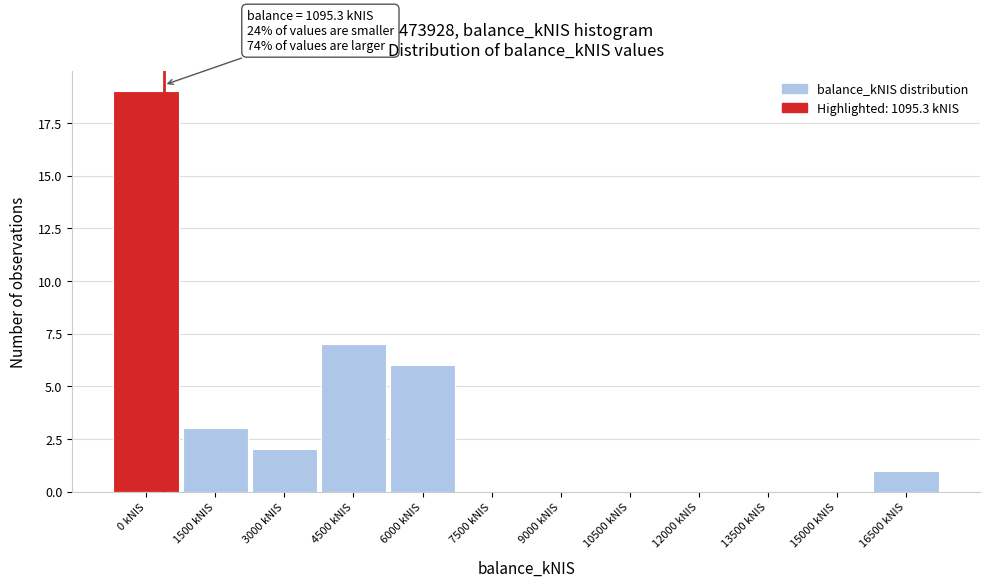

Reading right to left, what are all the values shown in this chart?

16500 kNIS=1	15000 kNIS=0	13500 kNIS=0	12000 kNIS=0	10500 kNIS=0	9000 kNIS=0	7500 kNIS=0	6000 kNIS=6	4500 kNIS=7	3000 kNIS=2	1500 kNIS=3	0 kNIS=19